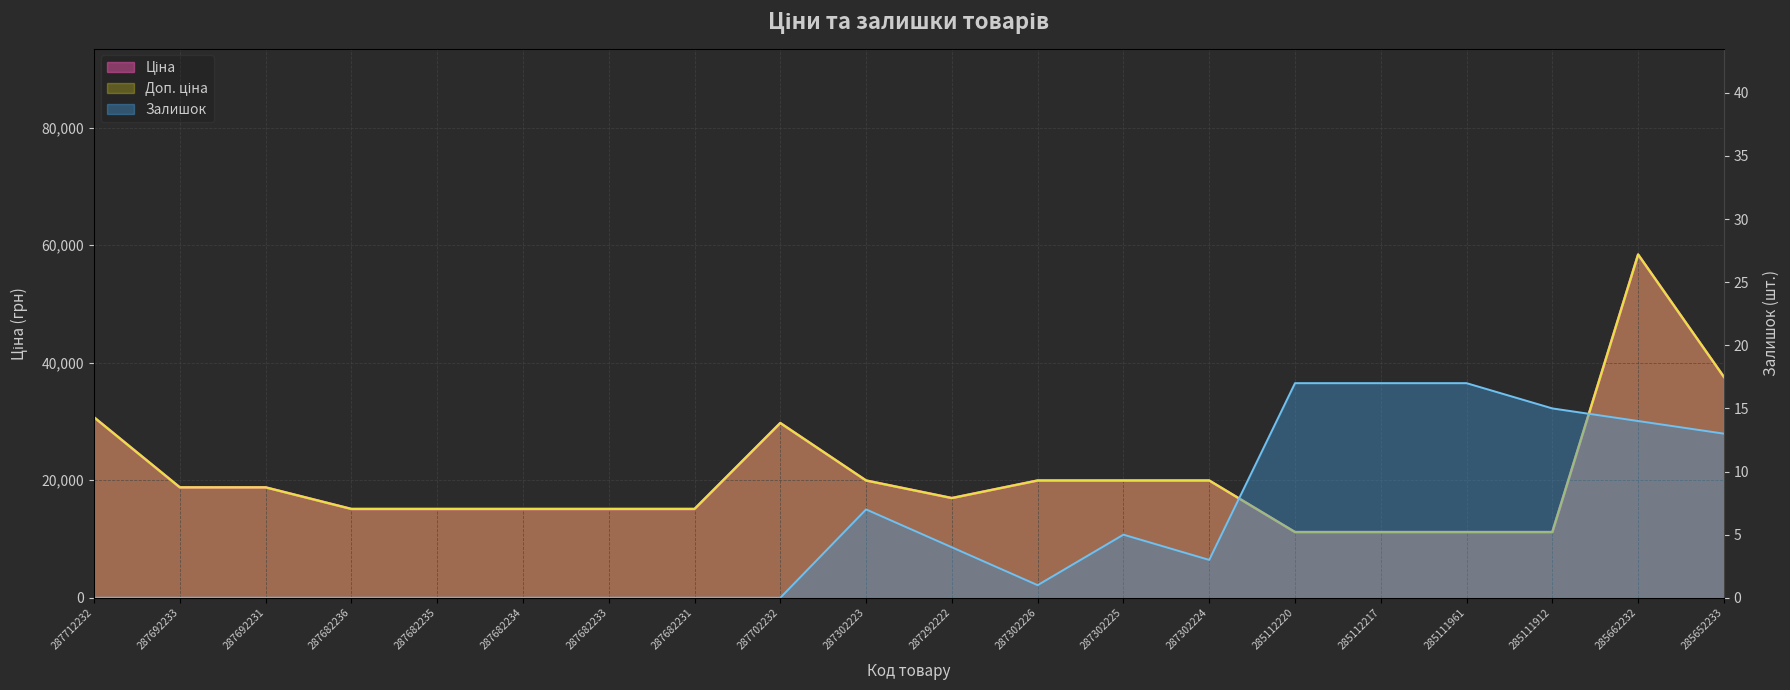

What is the label of the 19th point from the right?

287692233